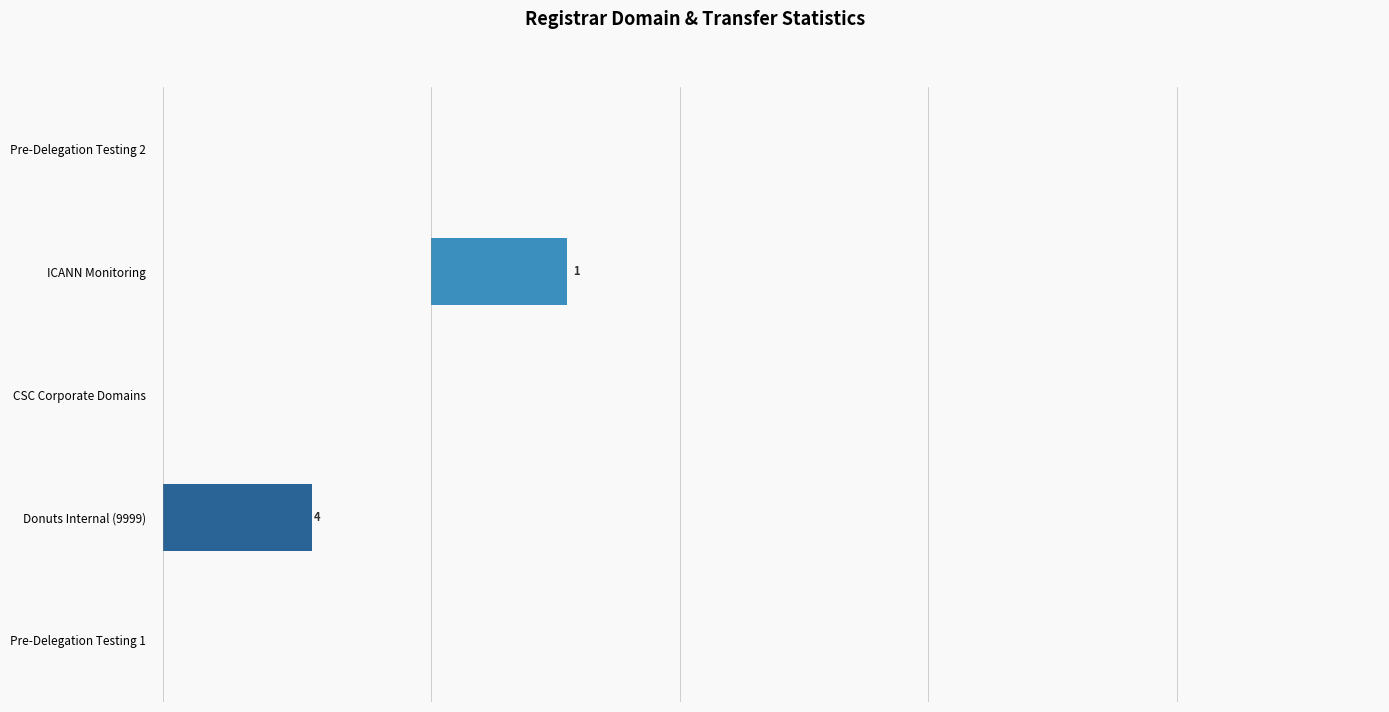

Which series has the largest total across all categories?

total-nameservers